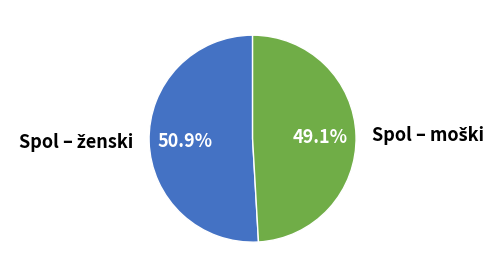

Is there any slice that represents more than half of the pie?

Yes